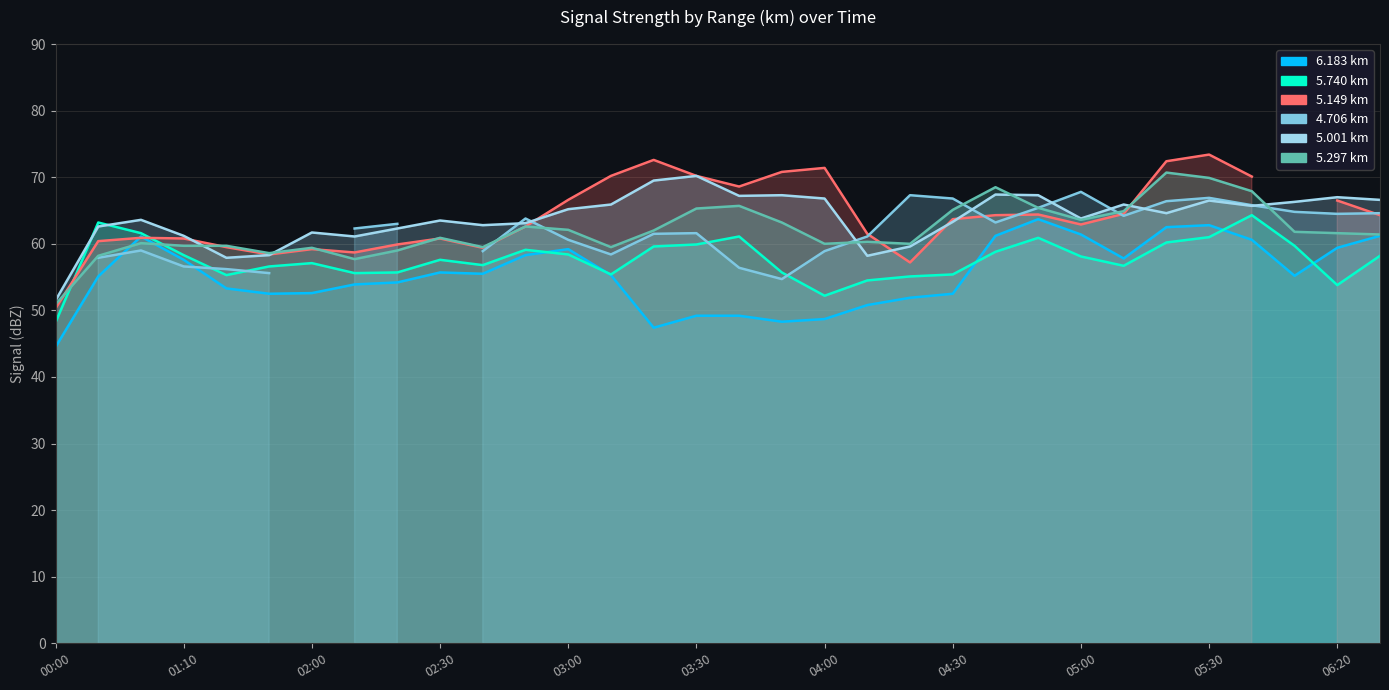

After their last crossing, which series has the higher values: 5.001 or 5.297?

5.001